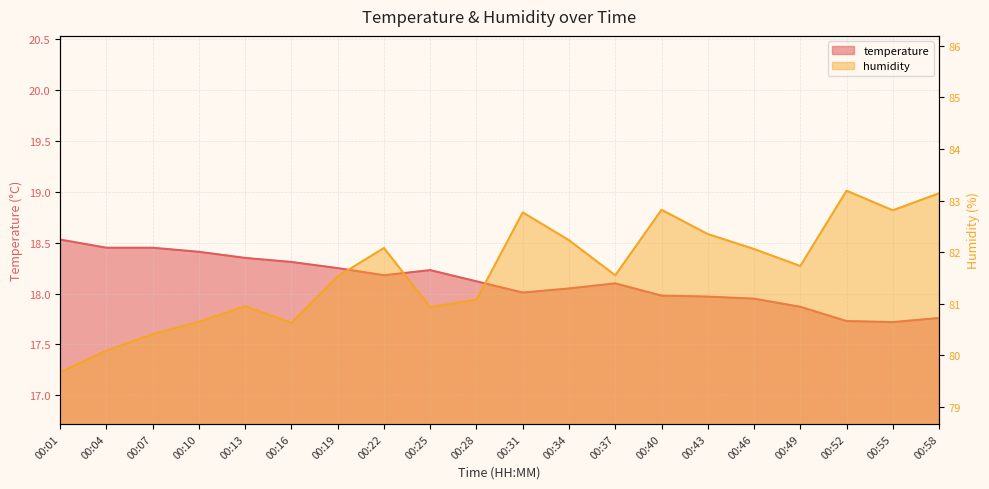

Rank the series at 00:58 from lowest to highest value.

temperature, humidity